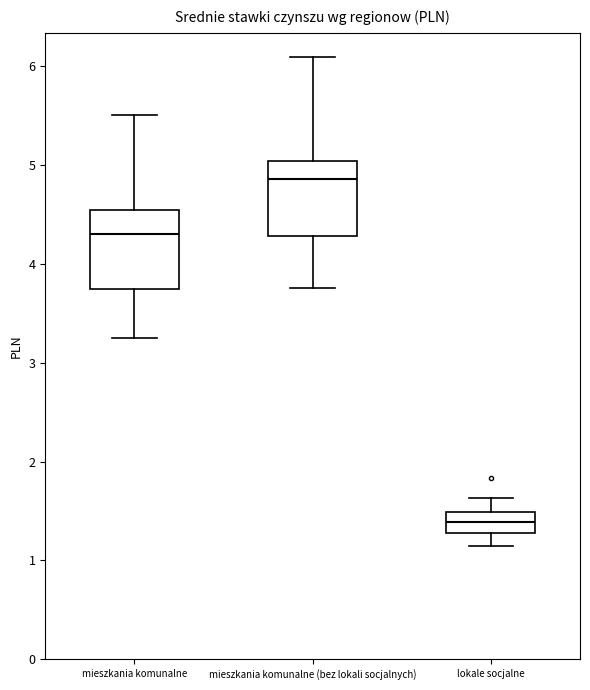

Where does the upper whisker of the box for mieszkania komunalne end on the y-axis? The values are not printed on the chart, so give them approximately, as read against the axis.

5.5